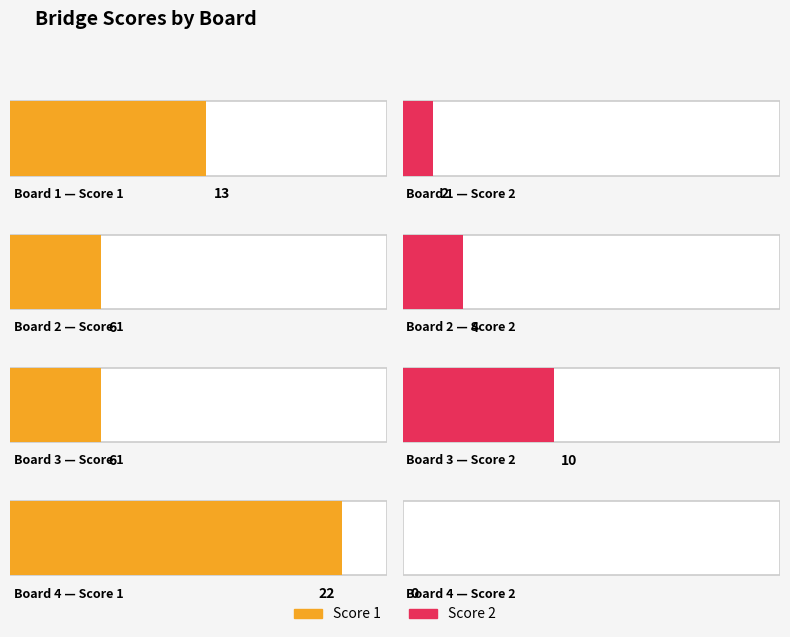

Rank the categories by Score 1 value from lowest to highest.

Board 2, Board 3, Board 1, Board 4